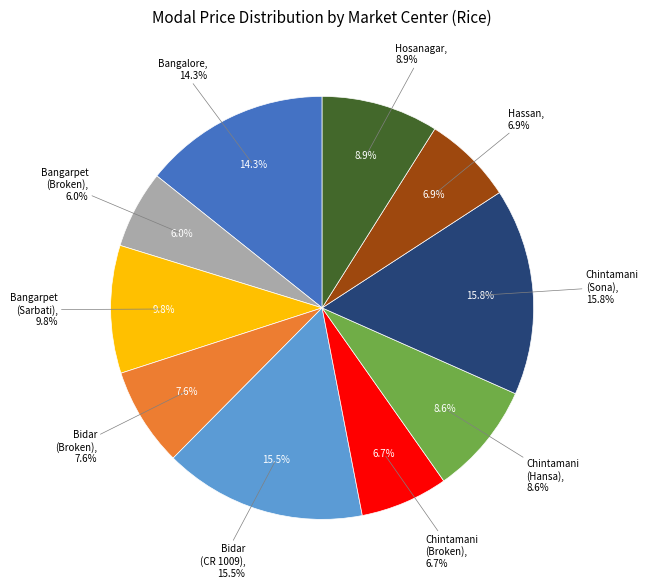

To the nearest percent, what percentage of the pie is Chintamani (Broken Rice)?

7%